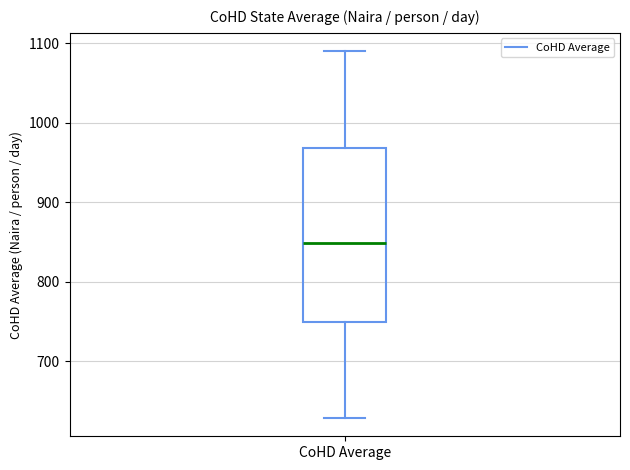

Transcribe this box plot: give where the median line is, the range the box spans, and where the two whiskers end, as read against the y-axis. The values are not printed on the chart, so give them approximately, as read against the axis.

median 850, box 750 to 970, whiskers 630 to 1090